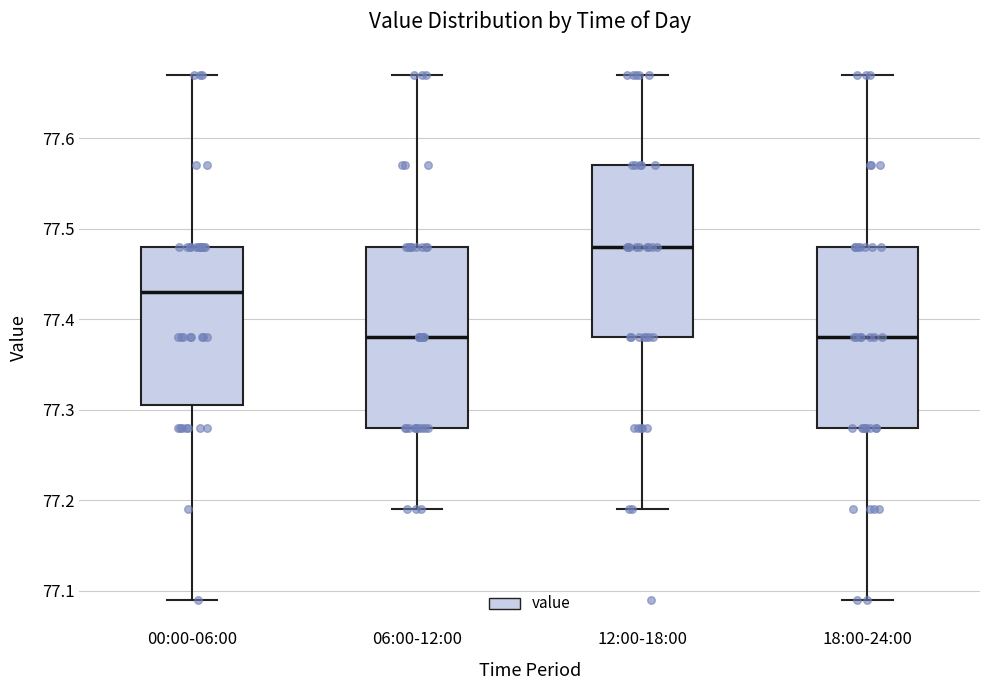

Where does the lower whisker of the box for 12:00-18:00 end on the y-axis? The values are not printed on the chart, so give them approximately, as read against the axis.

77.19